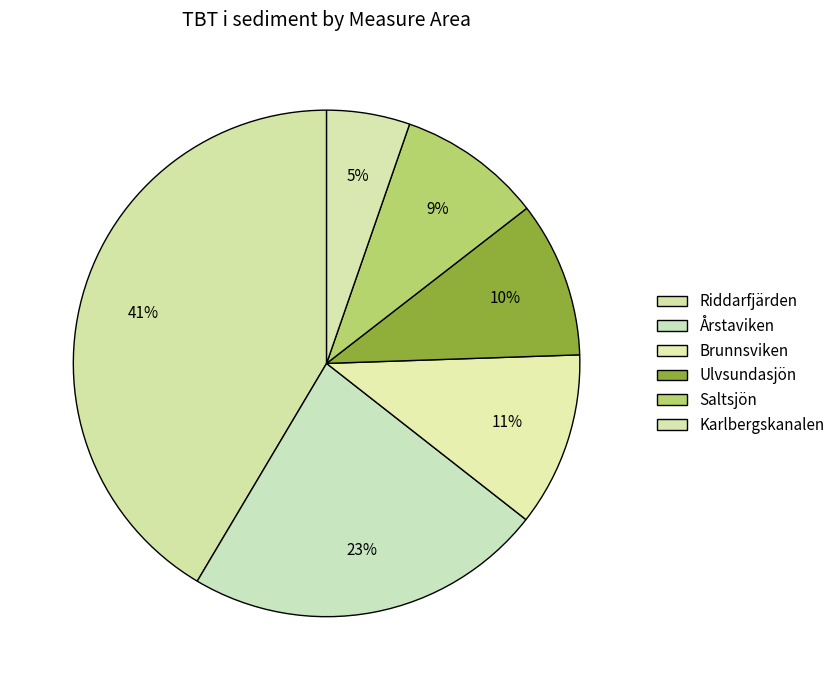

Count the number of slices in the pie.

6